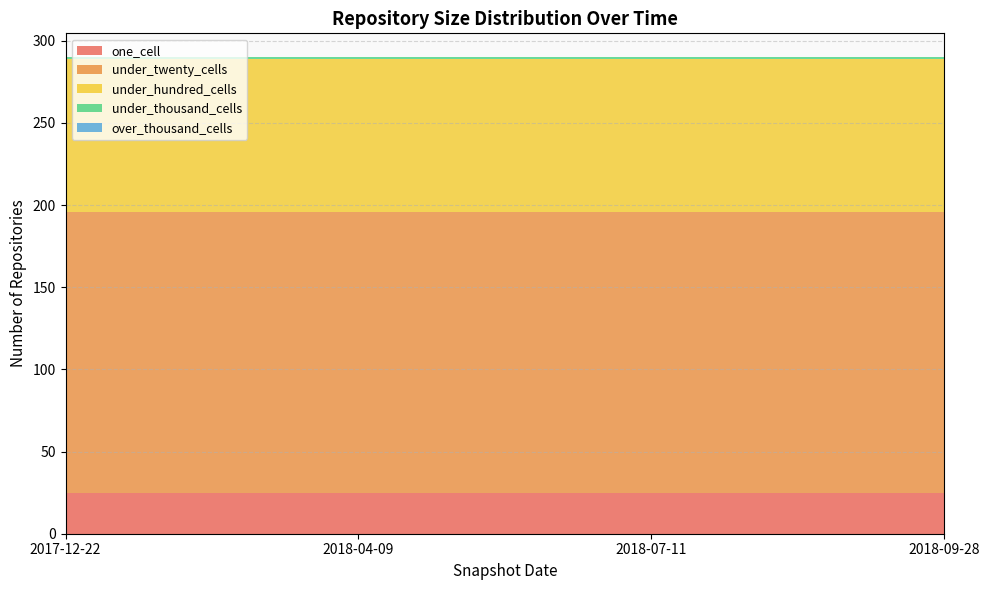

Reading left to right, extract all data points from this chart.

one_cell: 2017-12-22=25	2018-04-09=25	2018-07-11=25	2018-09-28=25
under_twenty_cells: 2017-12-22=171	2018-04-09=171	2018-07-11=171	2018-09-28=171
under_hundred_cells: 2017-12-22=93	2018-04-09=93	2018-07-11=93	2018-09-28=93
under_thousand_cells: 2017-12-22=1	2018-04-09=1	2018-07-11=1	2018-09-28=1
over_thousand_cells: 2017-12-22=0	2018-04-09=0	2018-07-11=0	2018-09-28=0